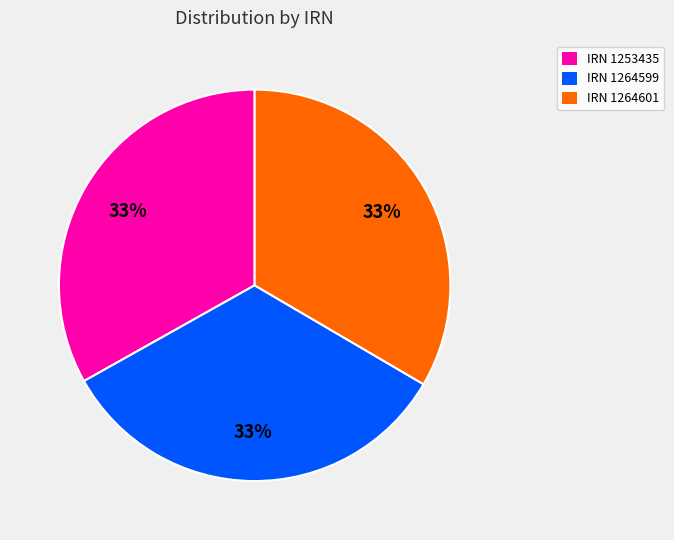

Is there any slice that represents more than half of the pie?

No